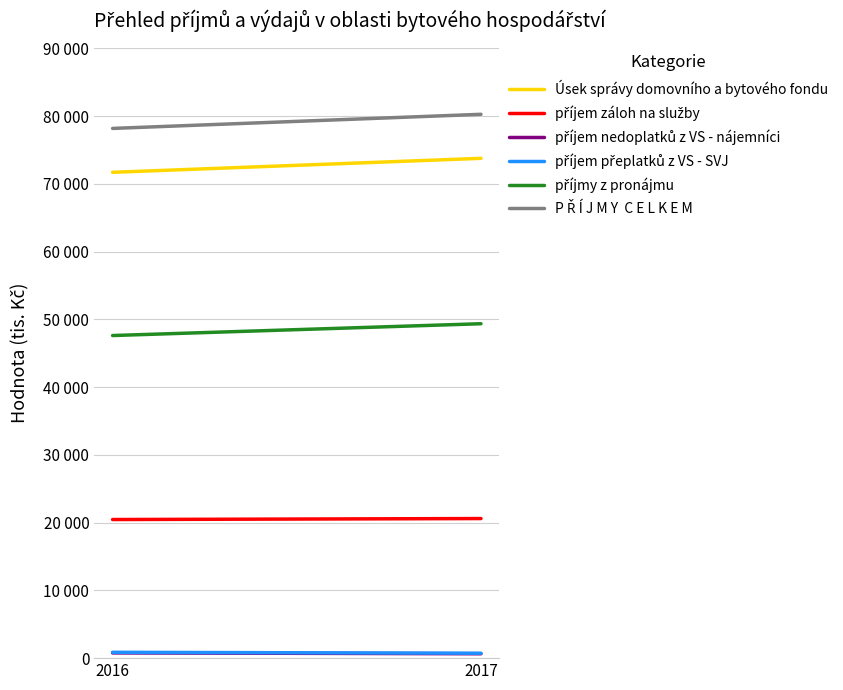

What is the total value across all series at 2016?

219588